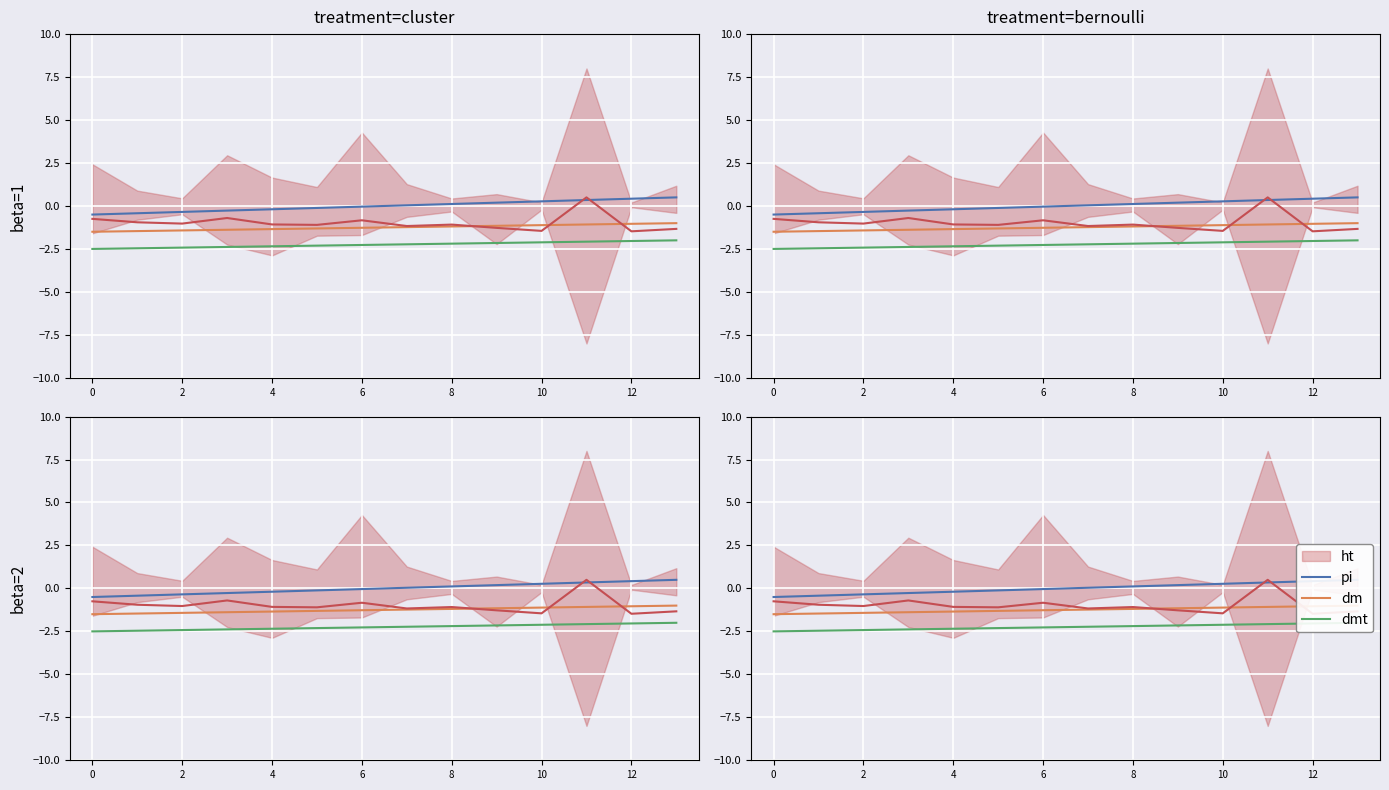

What is the difference between the highest and lowest values at 12?

2.2